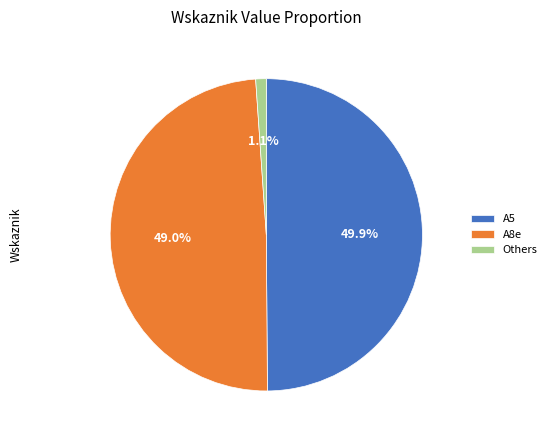

To the nearest percent, what portion does A5 represent?

50%